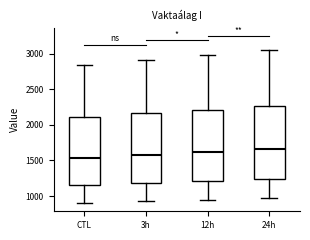

Reading left to right, transcribe this box plot: for each box, give where its median line is, the range the box spans, and where its two whiskers end, as read against the y-axis. The values are not printed on the chart, so give them approximately, as read against the axis.

CTL: median 1550, box 1150 to 2100, whiskers 900 to 2850
3h: median 1600, box 1200 to 2150, whiskers 950 to 2900
12h: median 1600, box 1200 to 2200, whiskers 950 to 2950
24h: median 1650, box 1250 to 2250, whiskers 950 to 3050